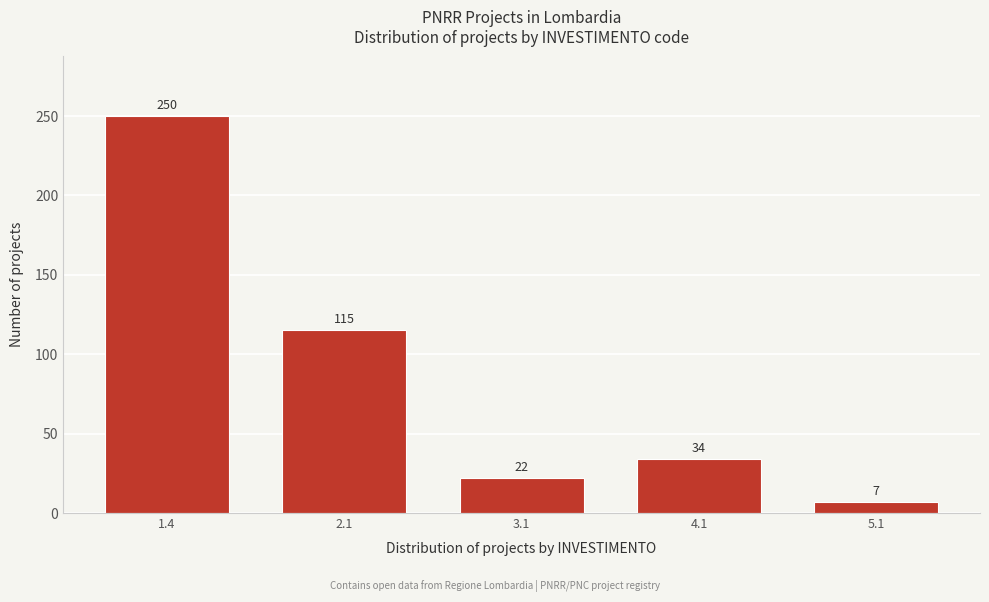

Reading right to left, transcribe all the data shown in this chart.

5.1=7	4.1=34	3.1=22	2.1=115	1.4=250